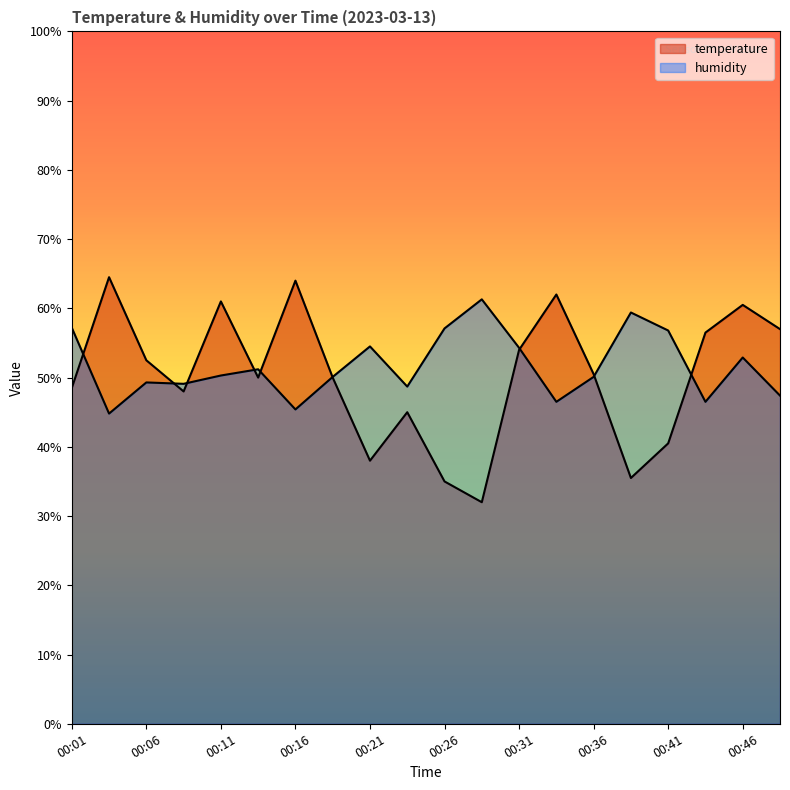

Between which two adjacent categories do humidity and temperature first intersect?

00:01 and 00:04